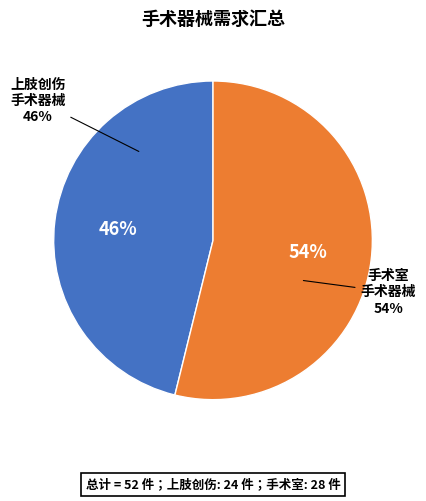

Rank the categories by value from highest to lowest.

手术室手术器械, 上肢创伤手术器械